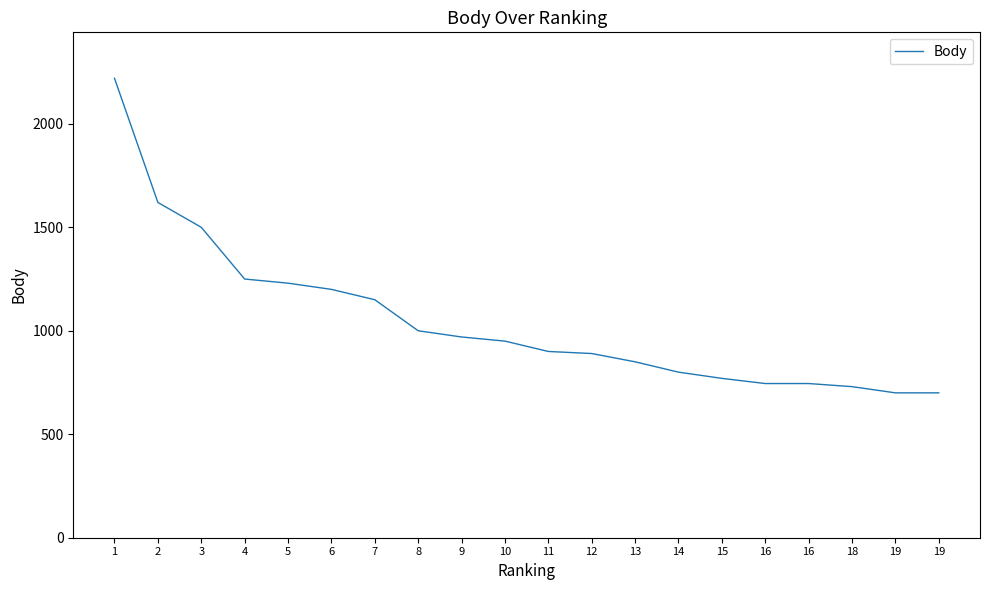

How many lines are shown in the chart?

1